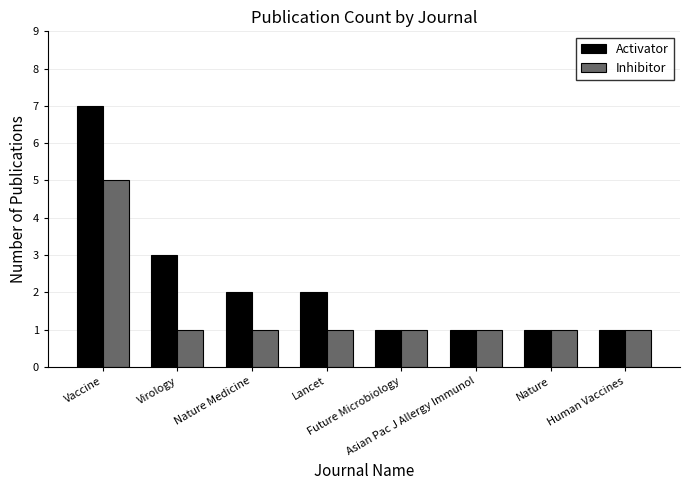

Is it true that Inhibitor equals 1 at Virology?

True